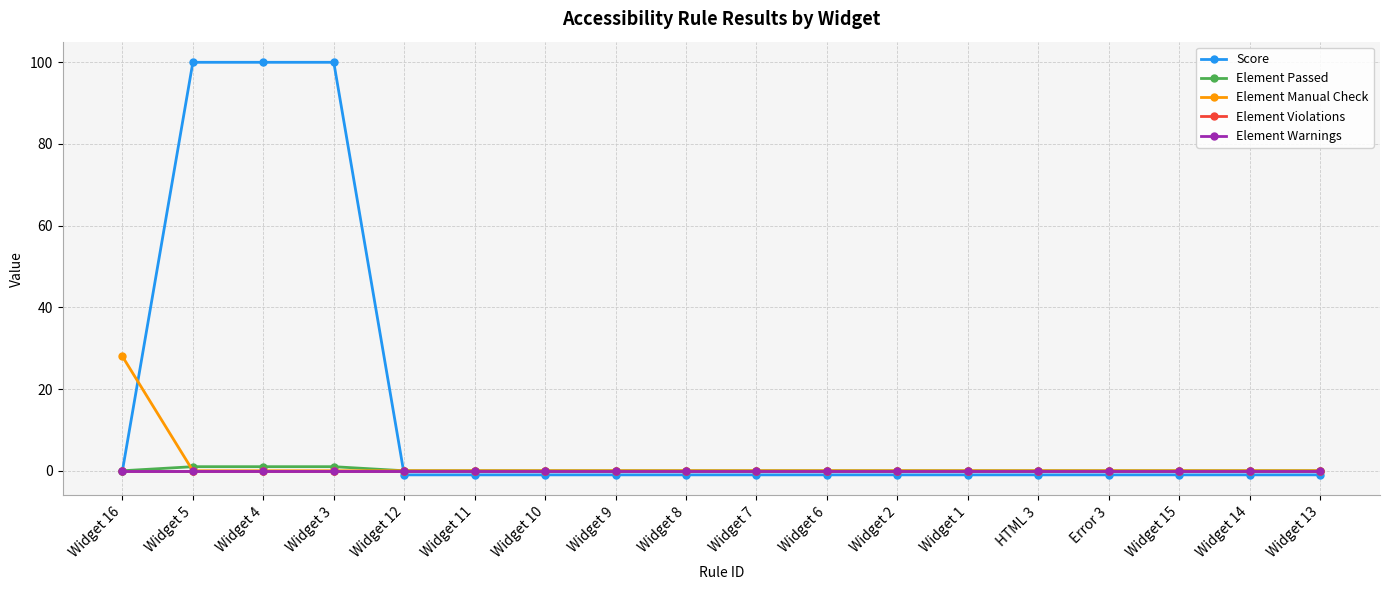

At how many categories does at least one series exceed 41?

3